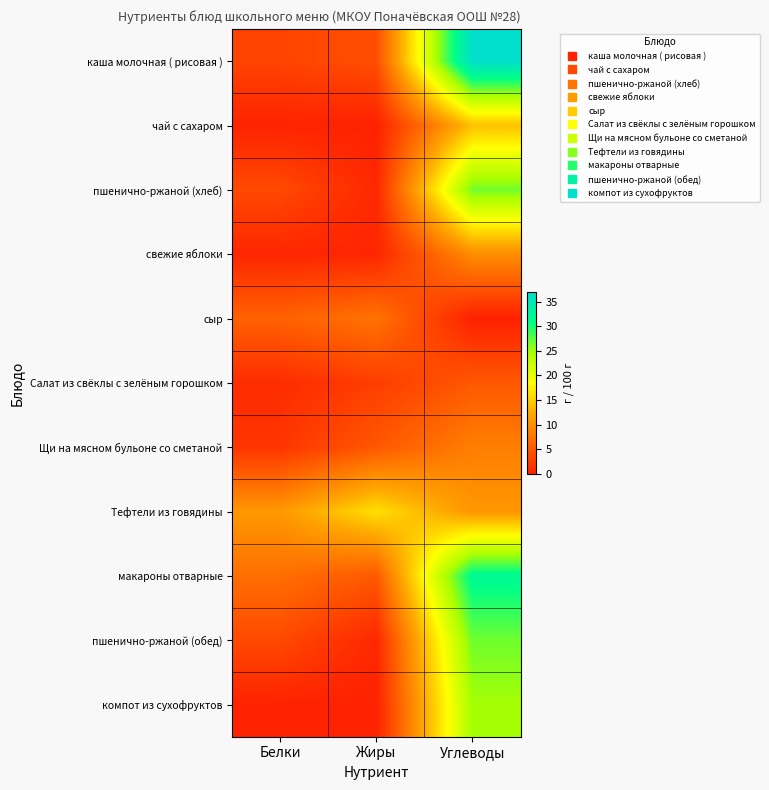

Rank the series at Белки from lowest to highest value.

компот из сухофруктов, чай с сахаром, свежие яблоки, Салат из свёклы с зелёным горошком, Щи на мясном бульоне со сметаной, каша молочная ( рисовая ), пшенично-ржаной (хлеб), пшенично-ржаной (обед), сыр, макароны отварные, Тефтели из говядины